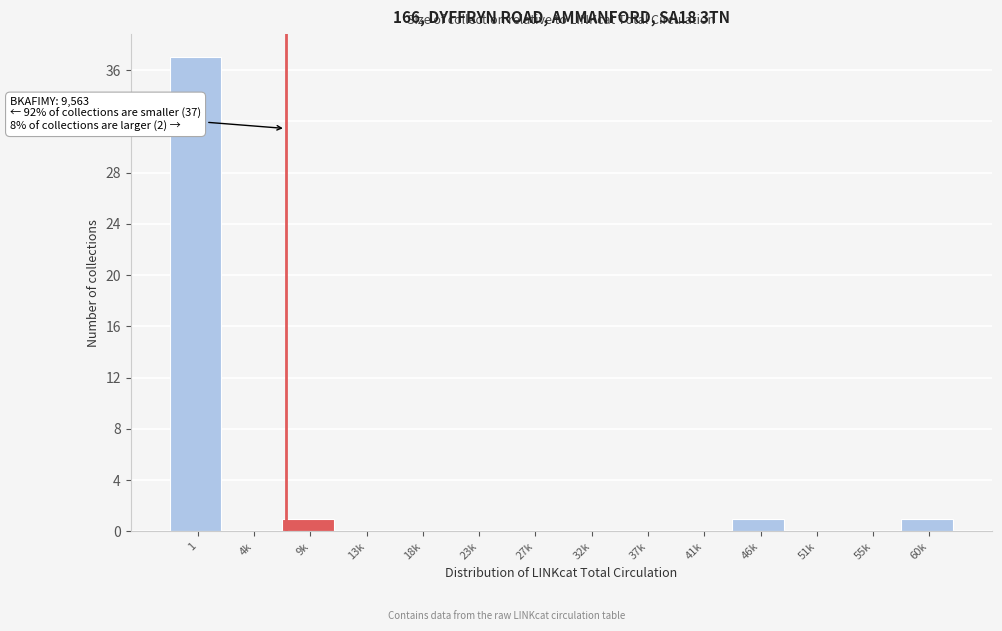

Reading left to right, what are all the values shown in this chart?

1=37	4k=0	9k=1	13k=0	18k=0	23k=0	27k=0	32k=0	37k=0	41k=0	46k=1	51k=0	55k=0	60k=1